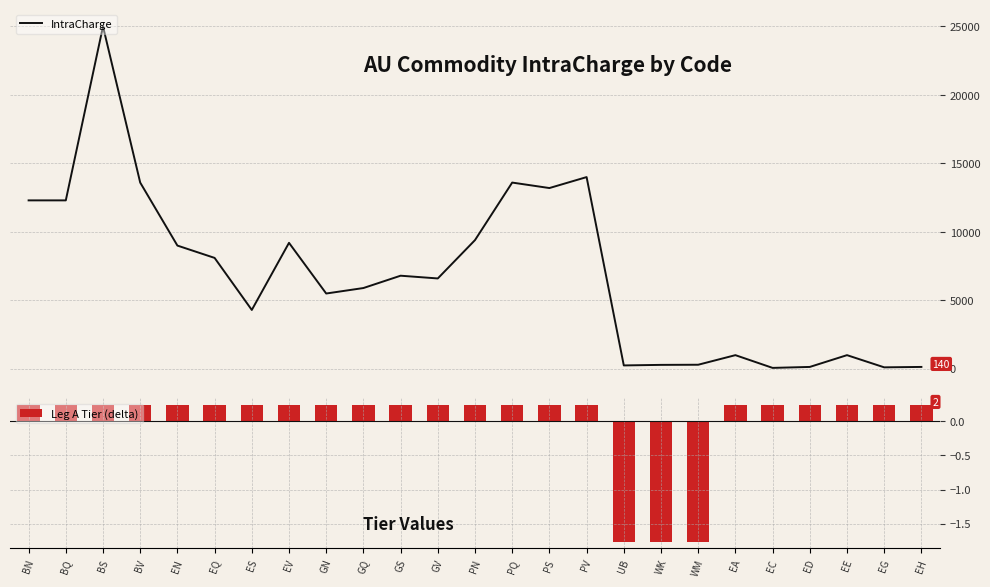

How many data points in IntraCharge are above 6600?

12